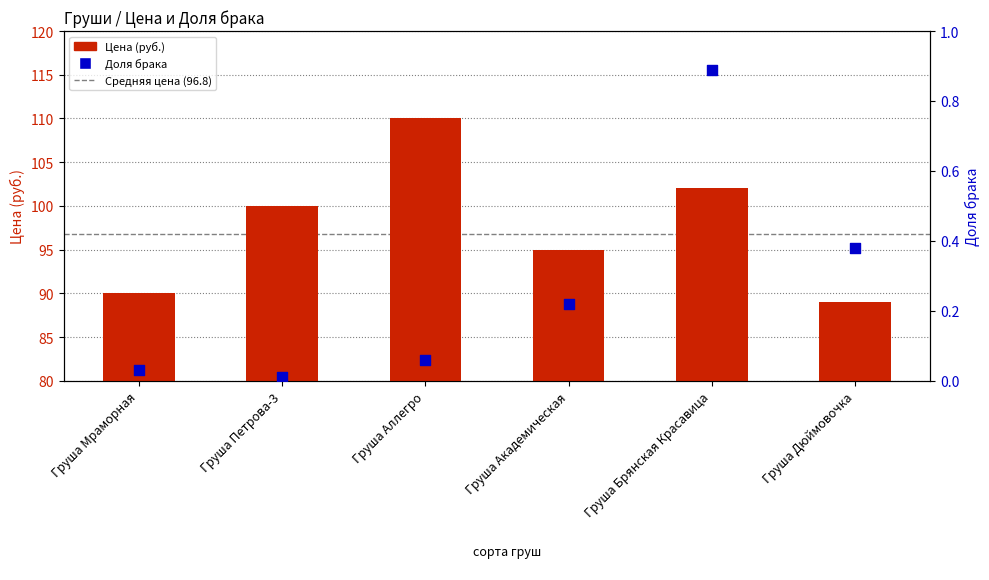

At which category is the sum across all series the highest?

Груша Аллегро